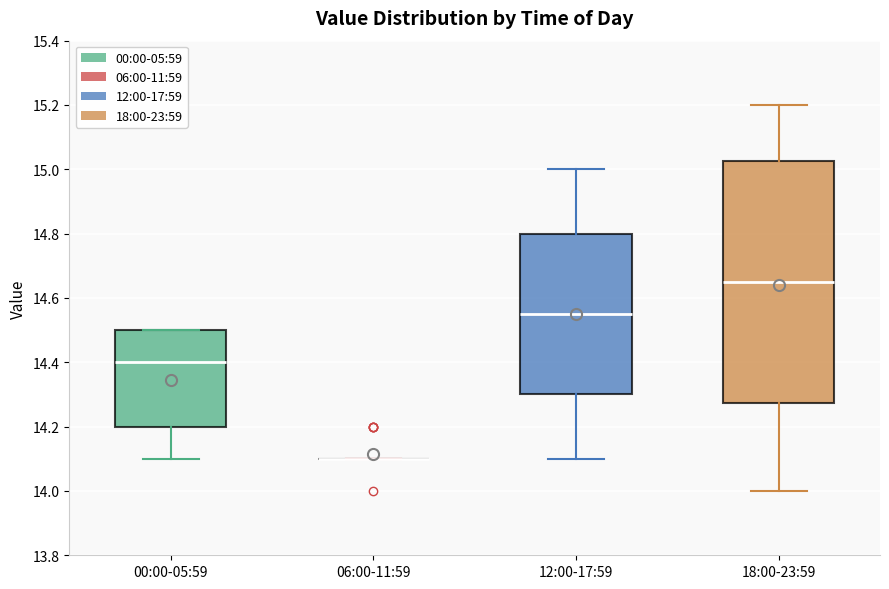

Reading left to right, read every box against the y-axis: the position of its median line, the range the box covers, and the ends of its whiskers. The values are not printed on the chart, so give them approximately, as read against the axis.

00:00-05:59: median 14.40, box 14.20 to 14.50, whiskers 14.10 to 14.50
06:00-11:59: box collapsed to a line at 14.10, whiskers 14.10 to 14.10
12:00-17:59: median 14.56, box 14.30 to 14.80, whiskers 14.10 to 15.00
18:00-23:59: median 14.66, box 14.28 to 15.02, whiskers 14.00 to 15.20